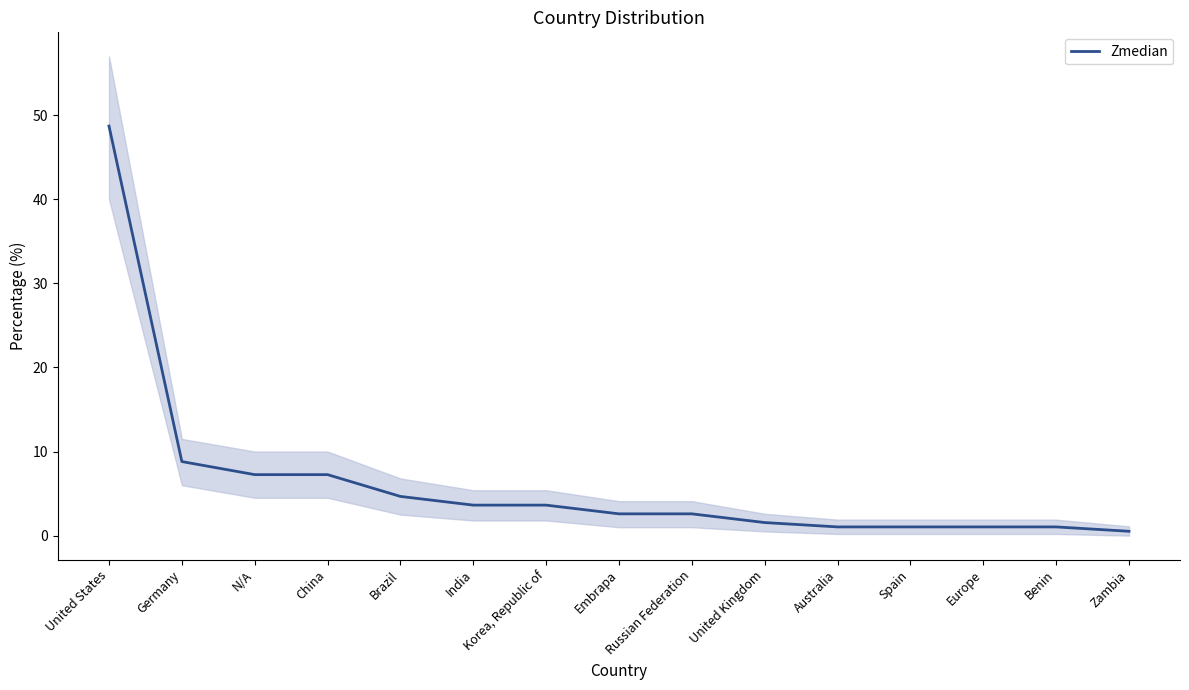

Which label corresponds to the largest value in the chart?

United States